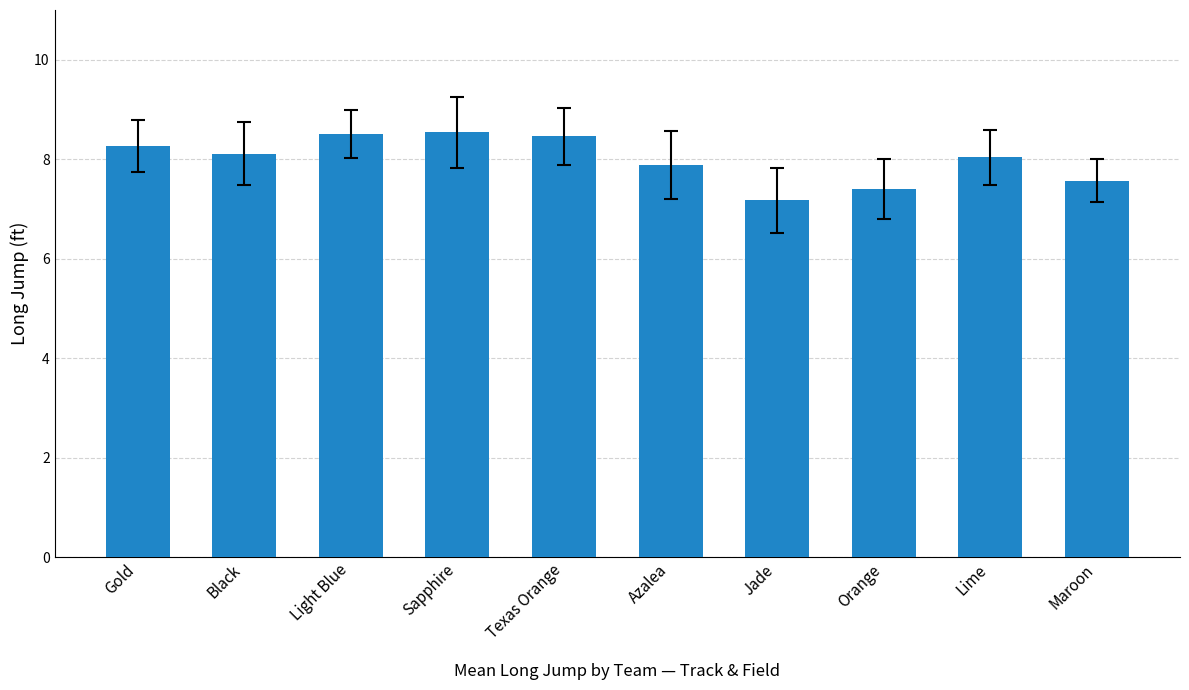

What is the difference between the values at Texas Orange and Orange?

1.1